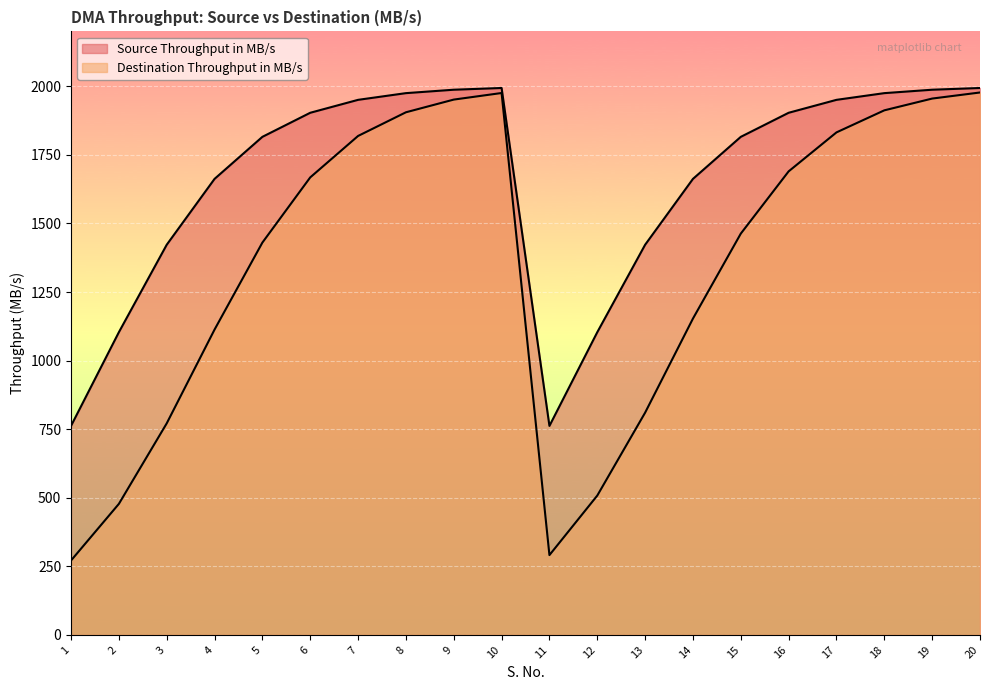

At how many categories does at least one series exceed 1679?

12